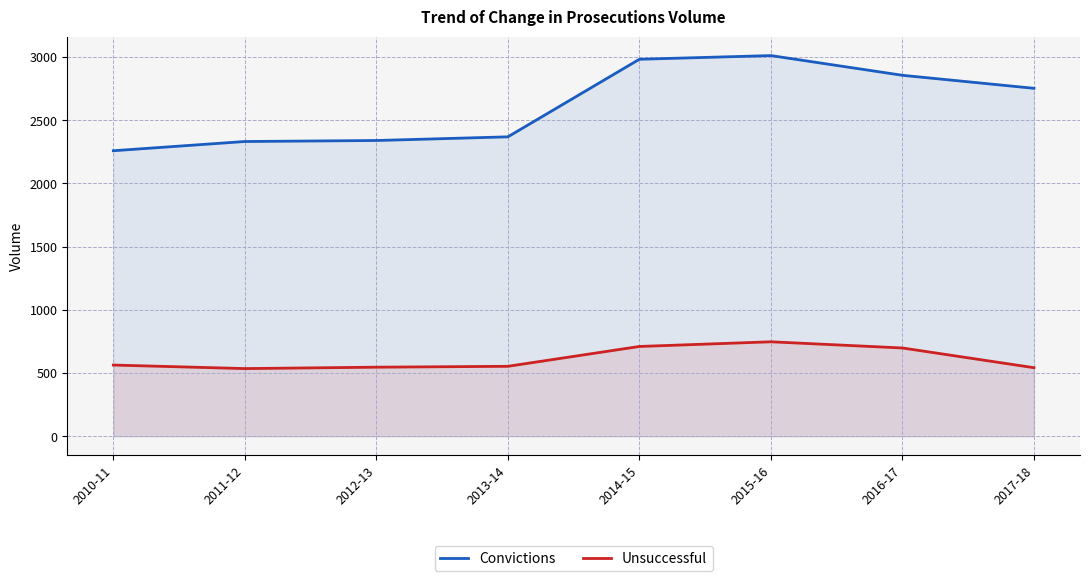

How many lines are shown in the chart?

2